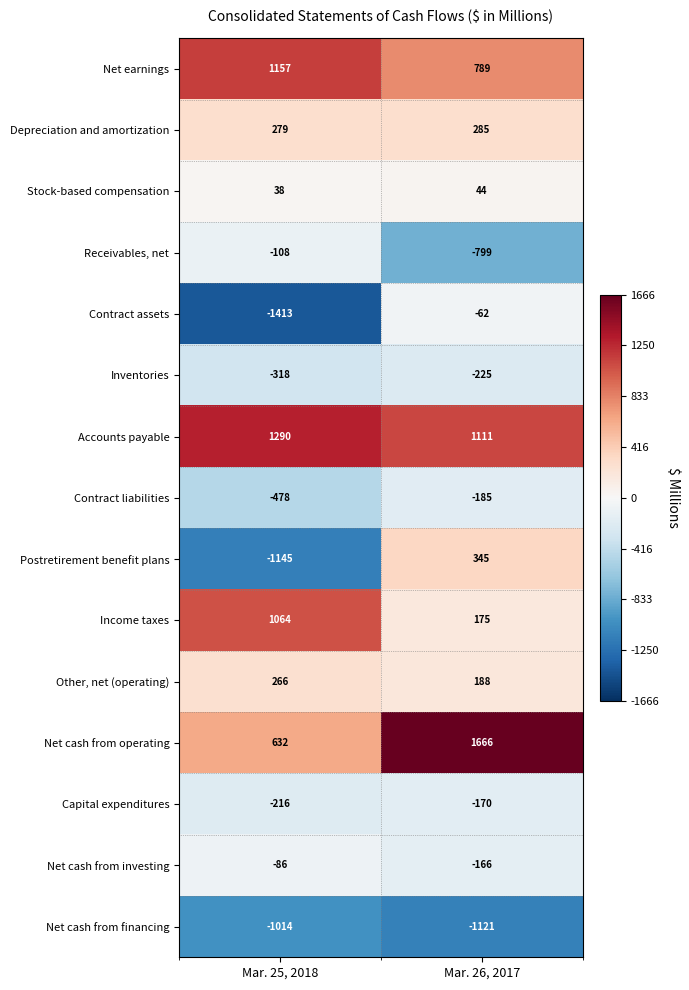

At Mar. 25, 2018, list the series in order from largest to smallest.

Accounts payable, Net earnings, Income taxes, Net cash from operating, Depreciation and amortization, Other, net (operating), Stock-based compensation, Net cash from investing, Receivables, net, Capital expenditures, Inventories, Contract liabilities, Net cash from financing, Postretirement benefit plans, Contract assets